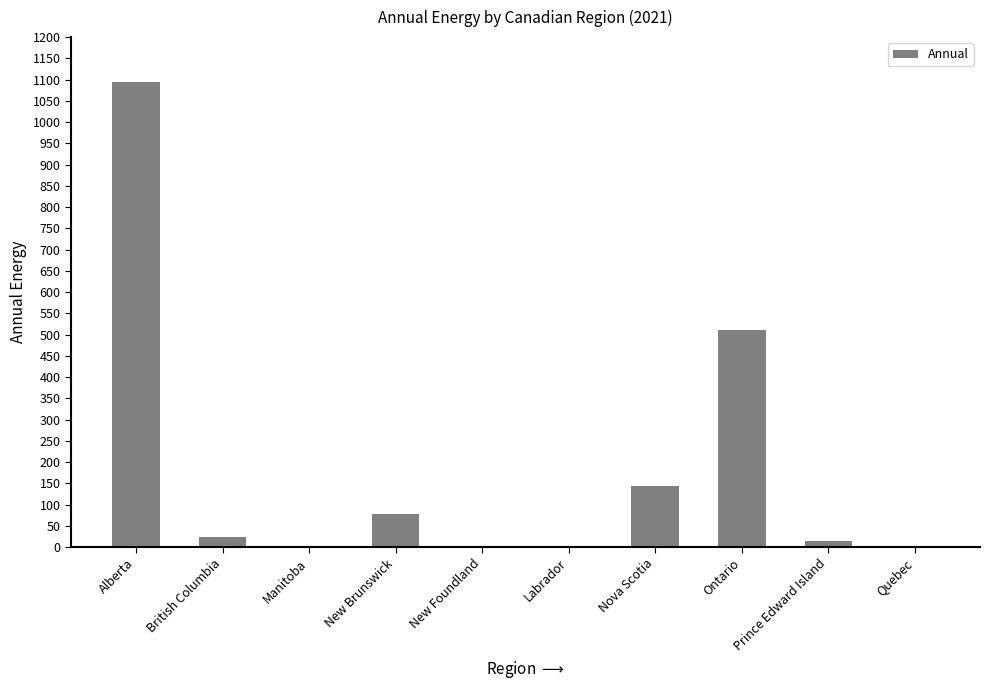

The chart shows a value of 0.0 at Manitoba. True or false?

True